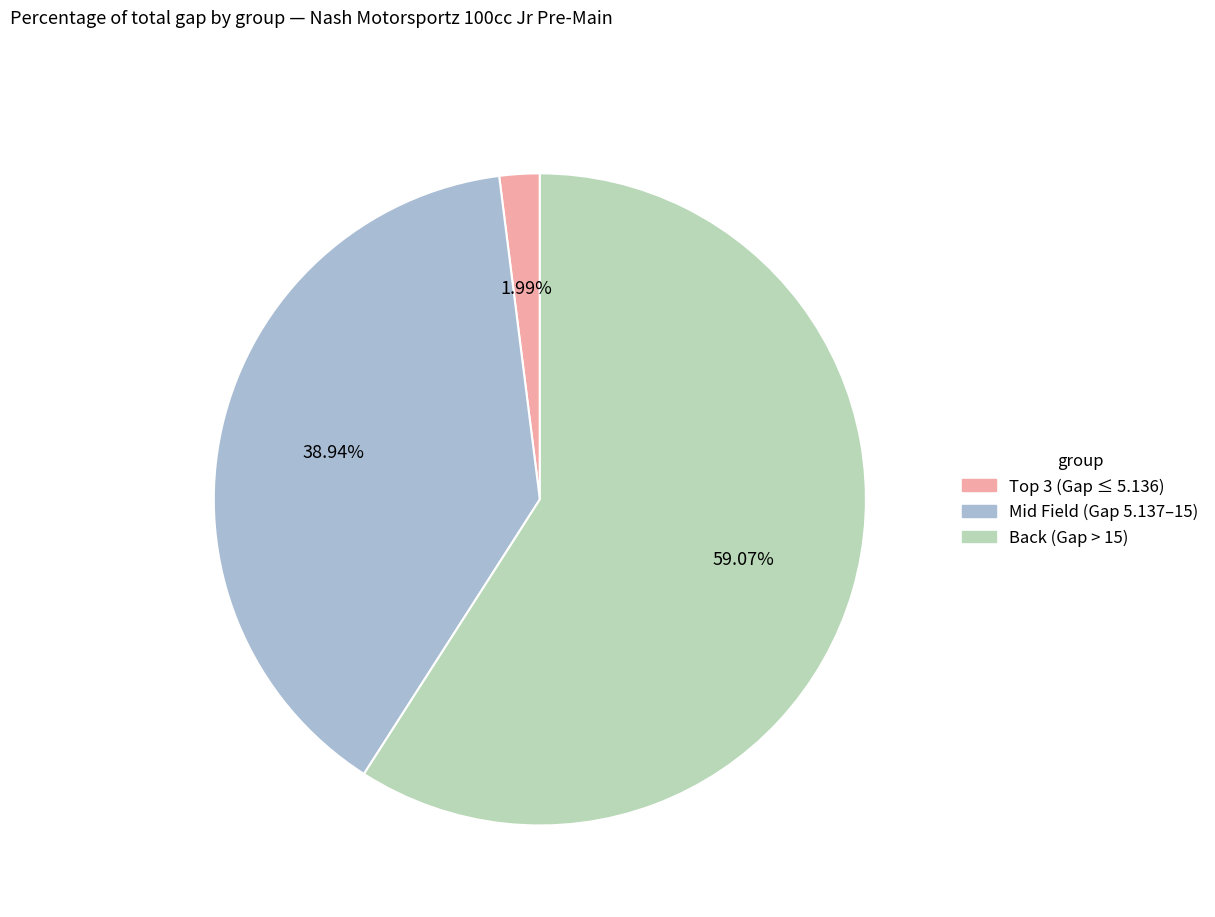

How many segments does this pie chart have?

3